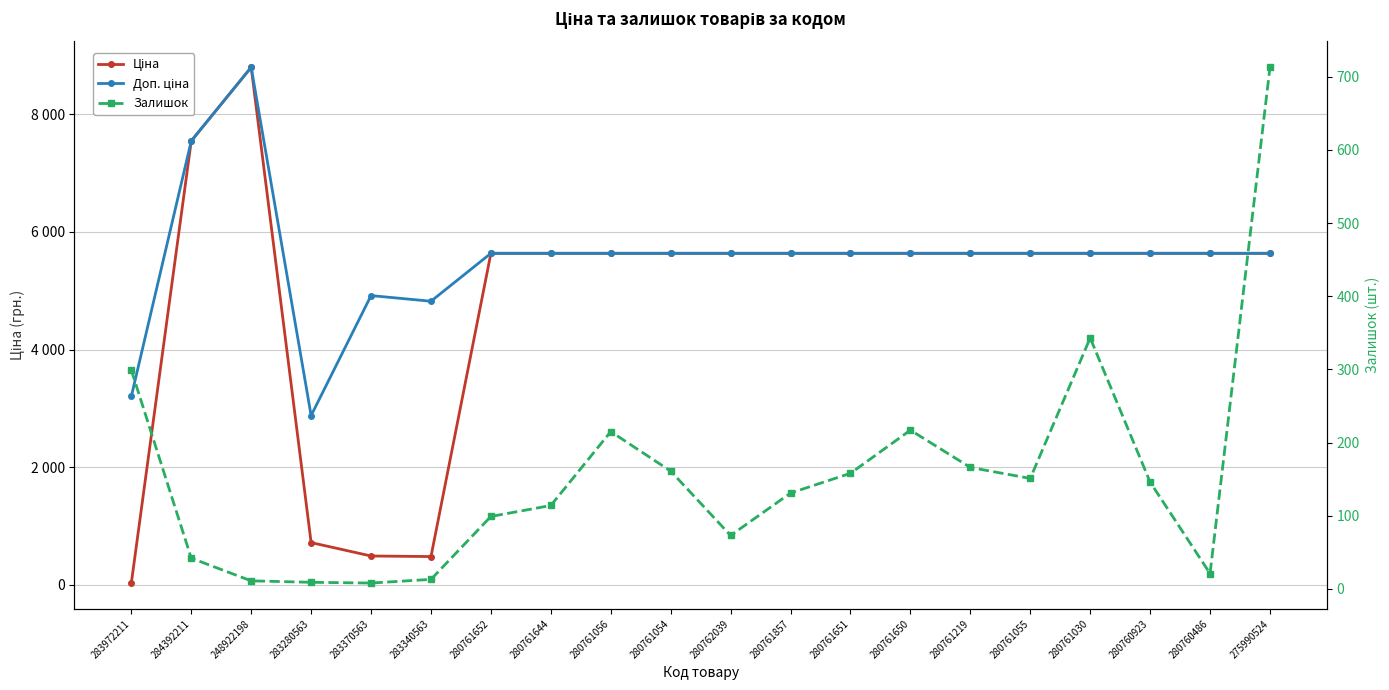

What is the greatest value displayed?

8797.6